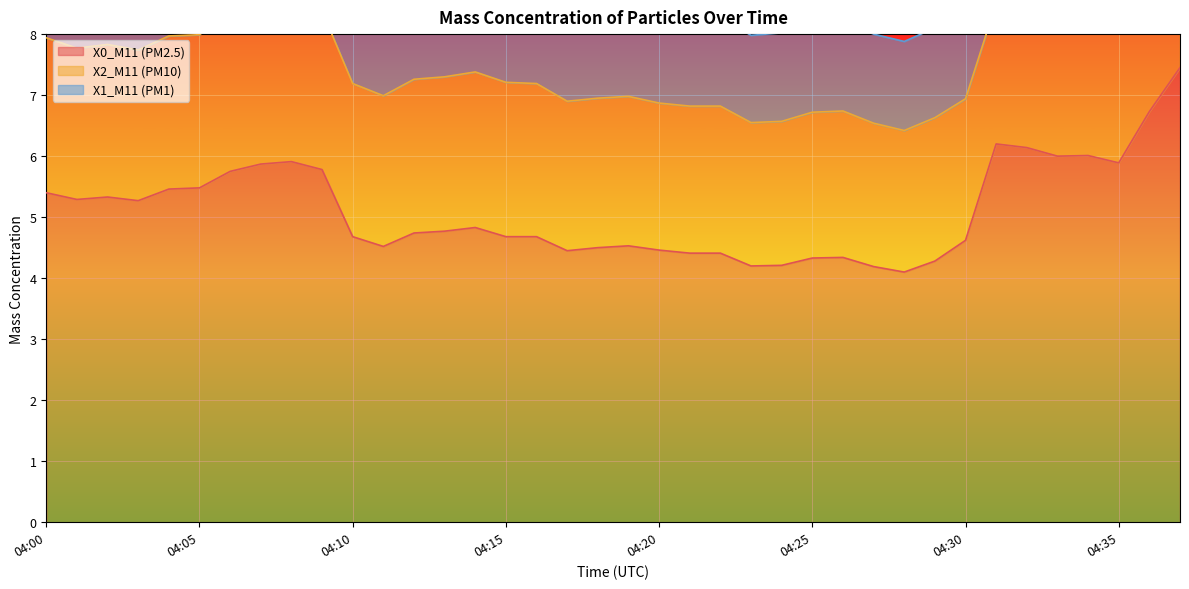

What is the maximum value for X0_M11 (PM2.5)?

7.5